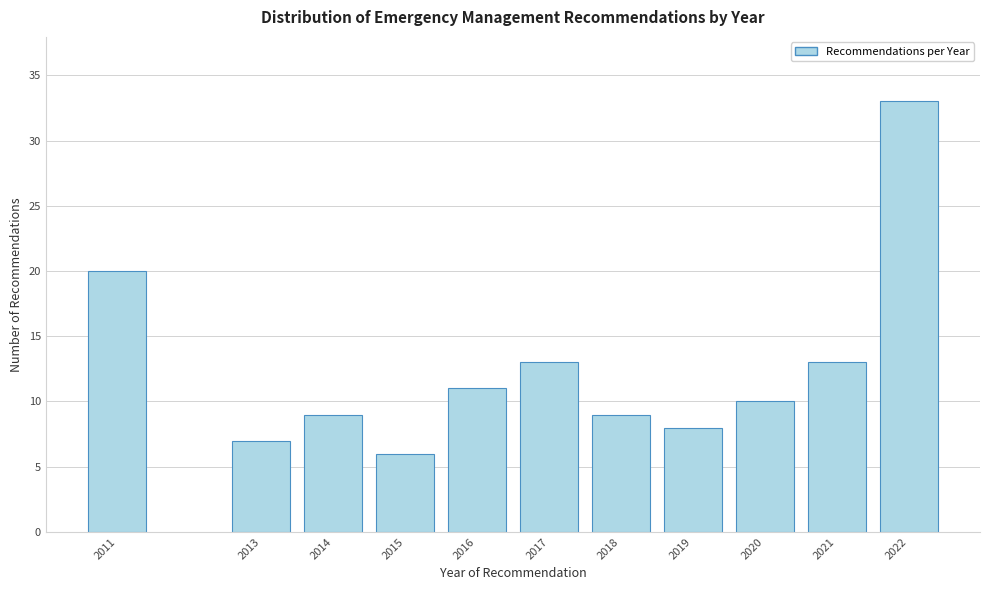

Reading right to left, what are all the values shown in this chart?

2022=33	2021=13	2020=10	2019=8	2018=9	2017=13	2016=11	2015=6	2014=9	2013=7	2011=20